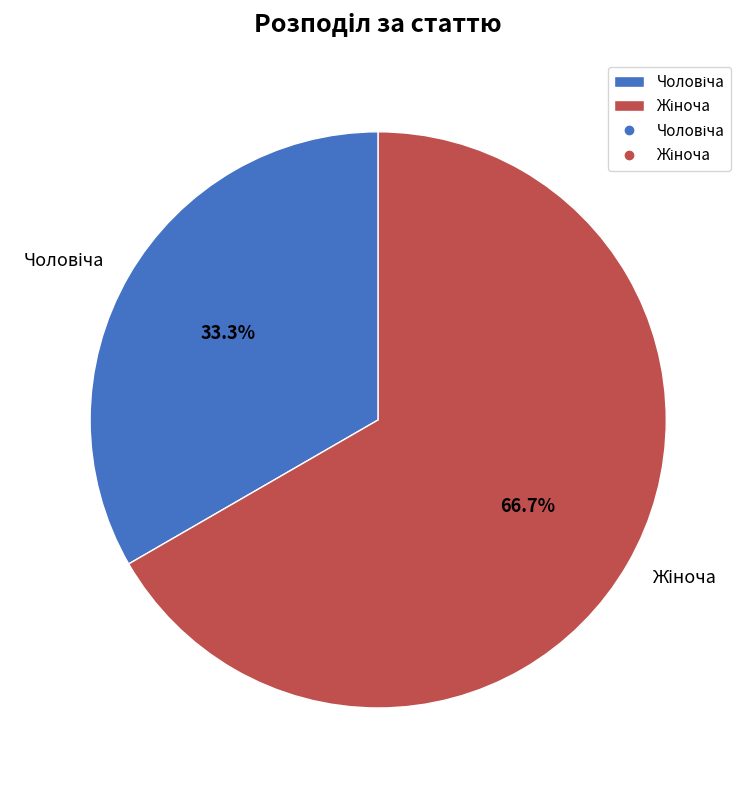

Does any single category account for the majority?

Yes